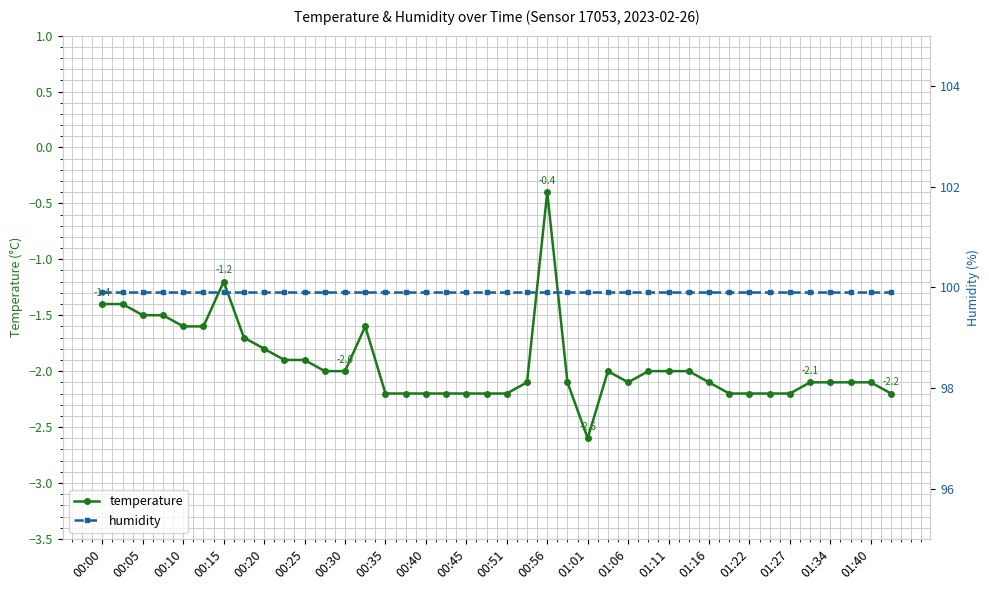

At which label does temperature reach its peak?

00:56